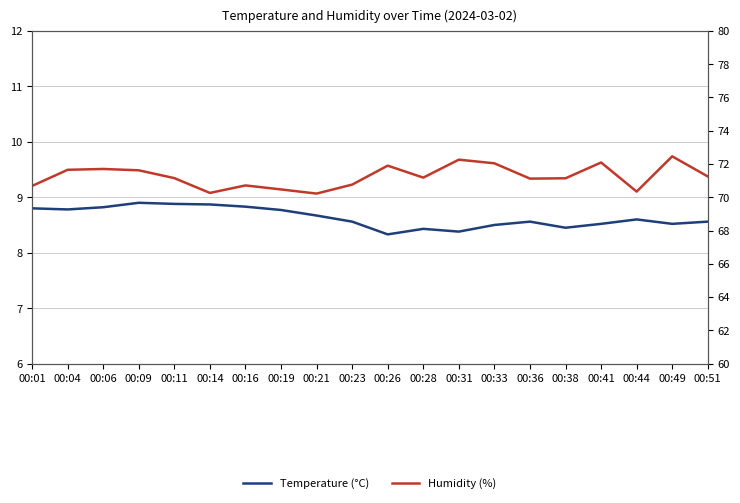

At which category does Humidity (%) reach its first local valley?

00:14